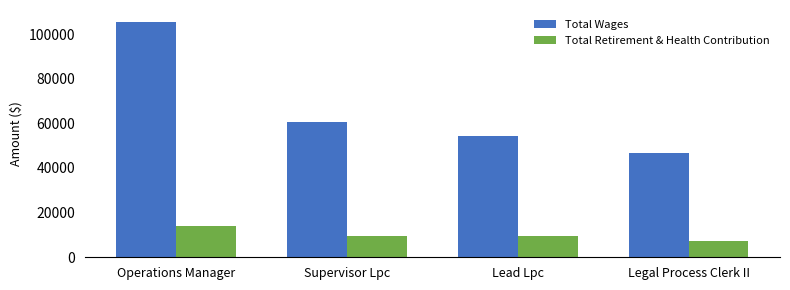

Count the number of categories in the chart.

4